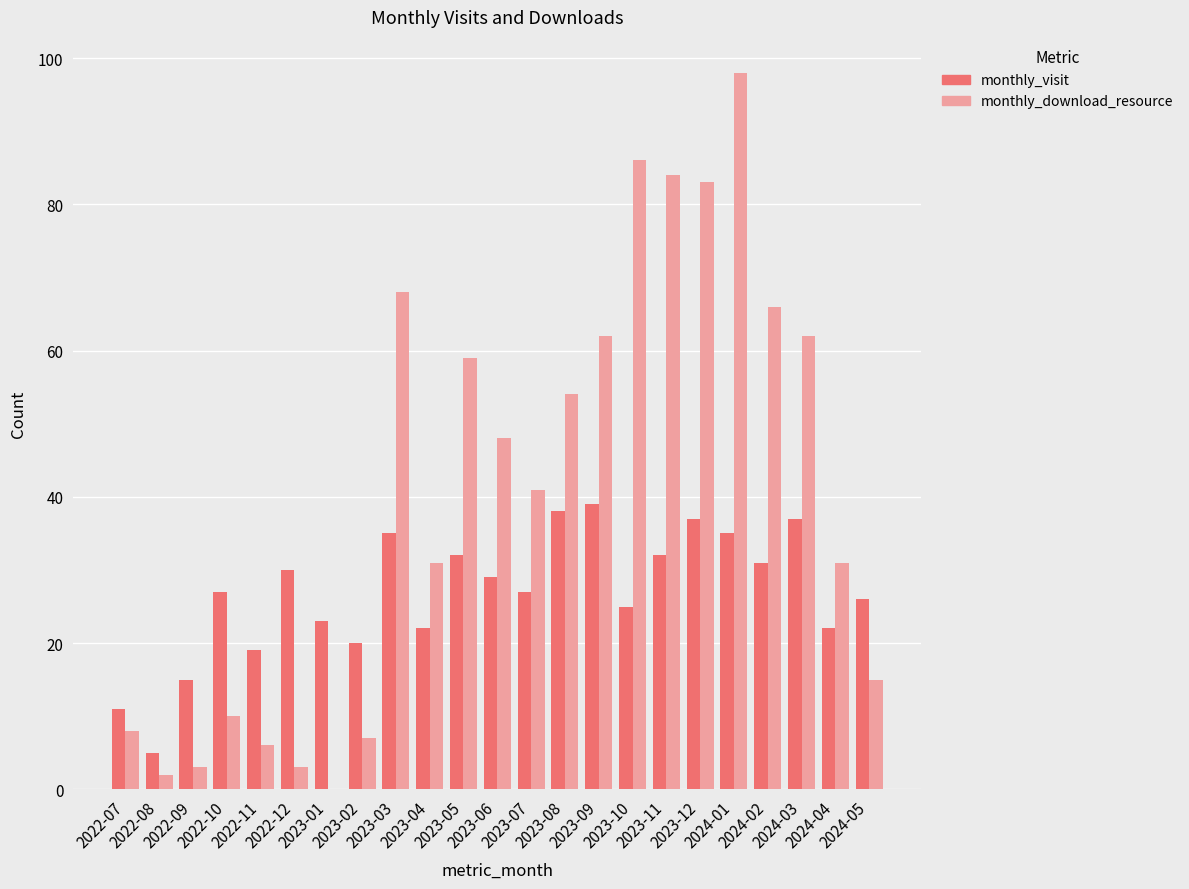

Is it true that monthly_visit equals 23 at 2023-01?

True